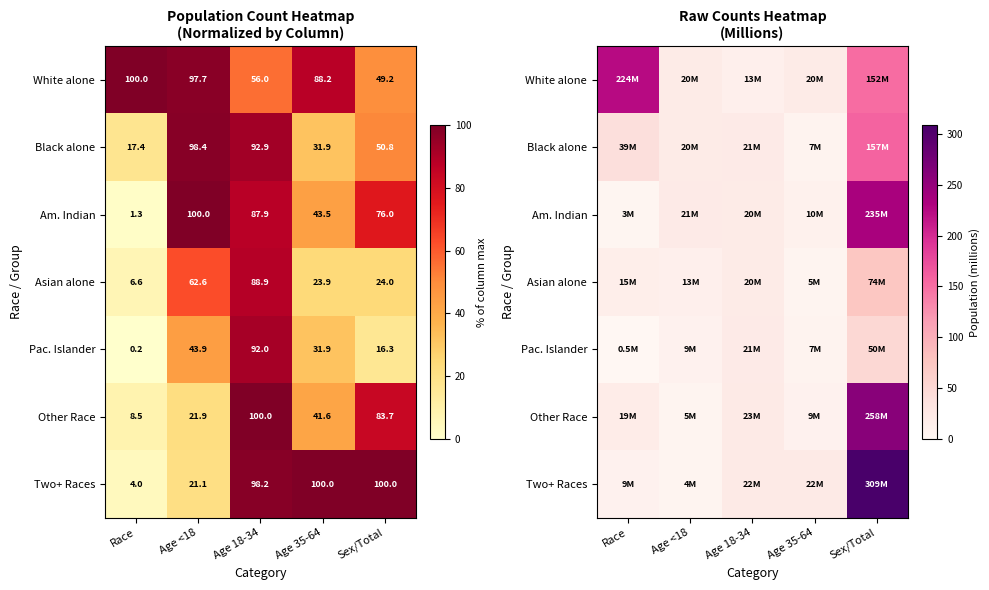

Rank the series at Sex/Total from highest to lowest value.

Two+ Races, Other Race, Am. Indian, Black alone, White alone, Asian alone, Pac. Islander